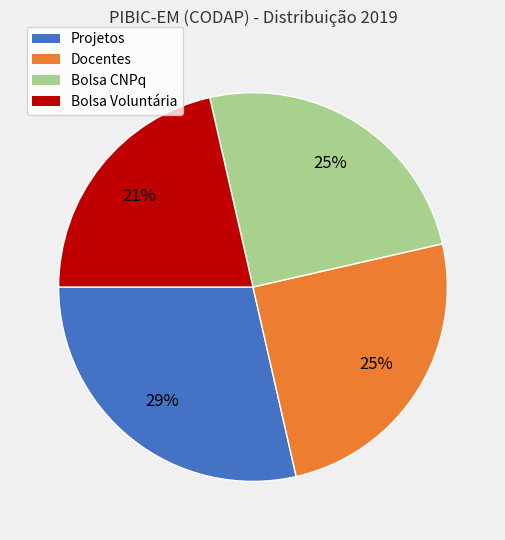

To the nearest percent, what is the difference between the Bolsa Voluntária and Docentes slice percentages?

4%